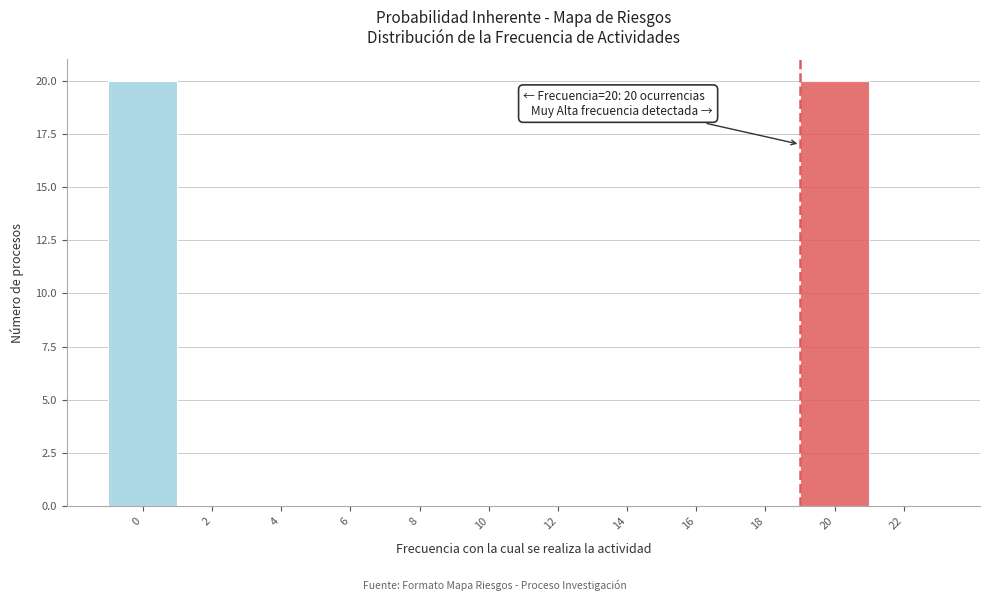

Reading left to right, list all the values displayed in this chart.

0=20	2=0	4=0	6=0	8=0	10=0	12=0	14=0	16=0	18=0	20=20	22=0